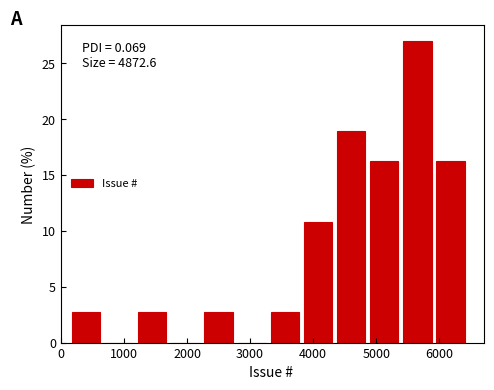

Which range on the x-axis has the tallest bar?

5400 to 5900